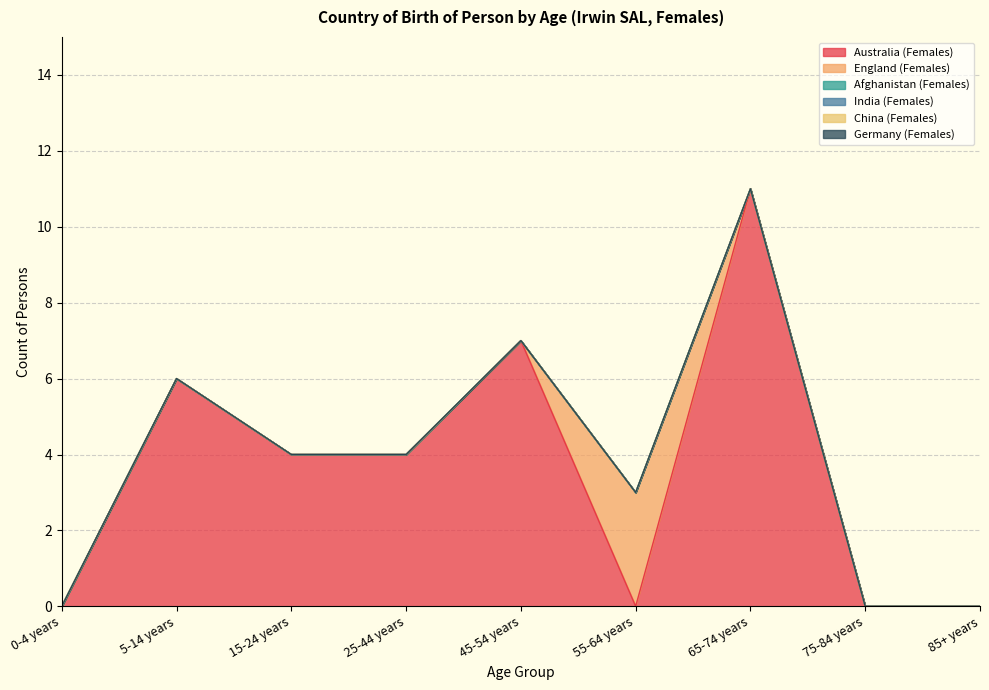

True or false: Australia (Females) and Afghanistan (Females) intersect in this chart.

False